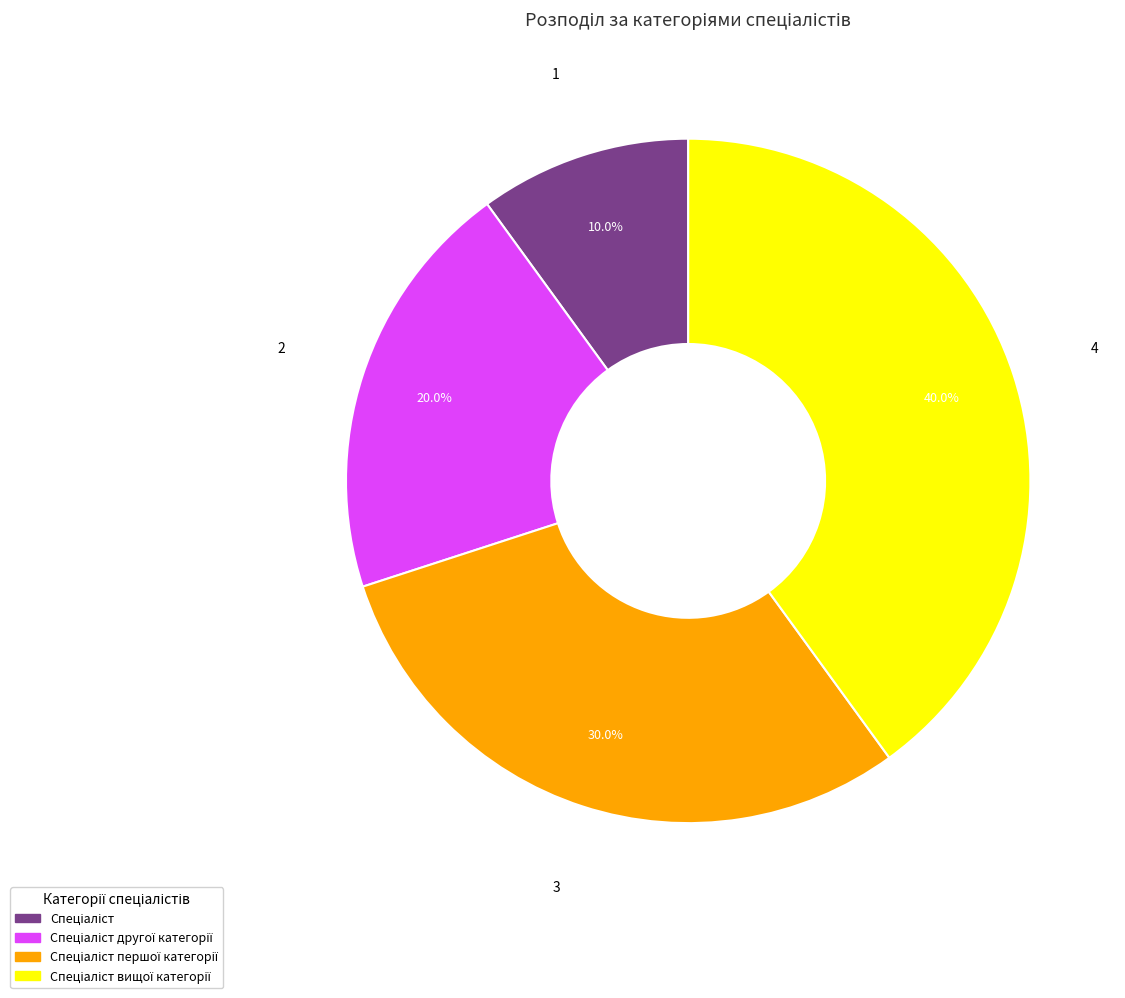

Is there any slice that represents more than half of the pie?

No